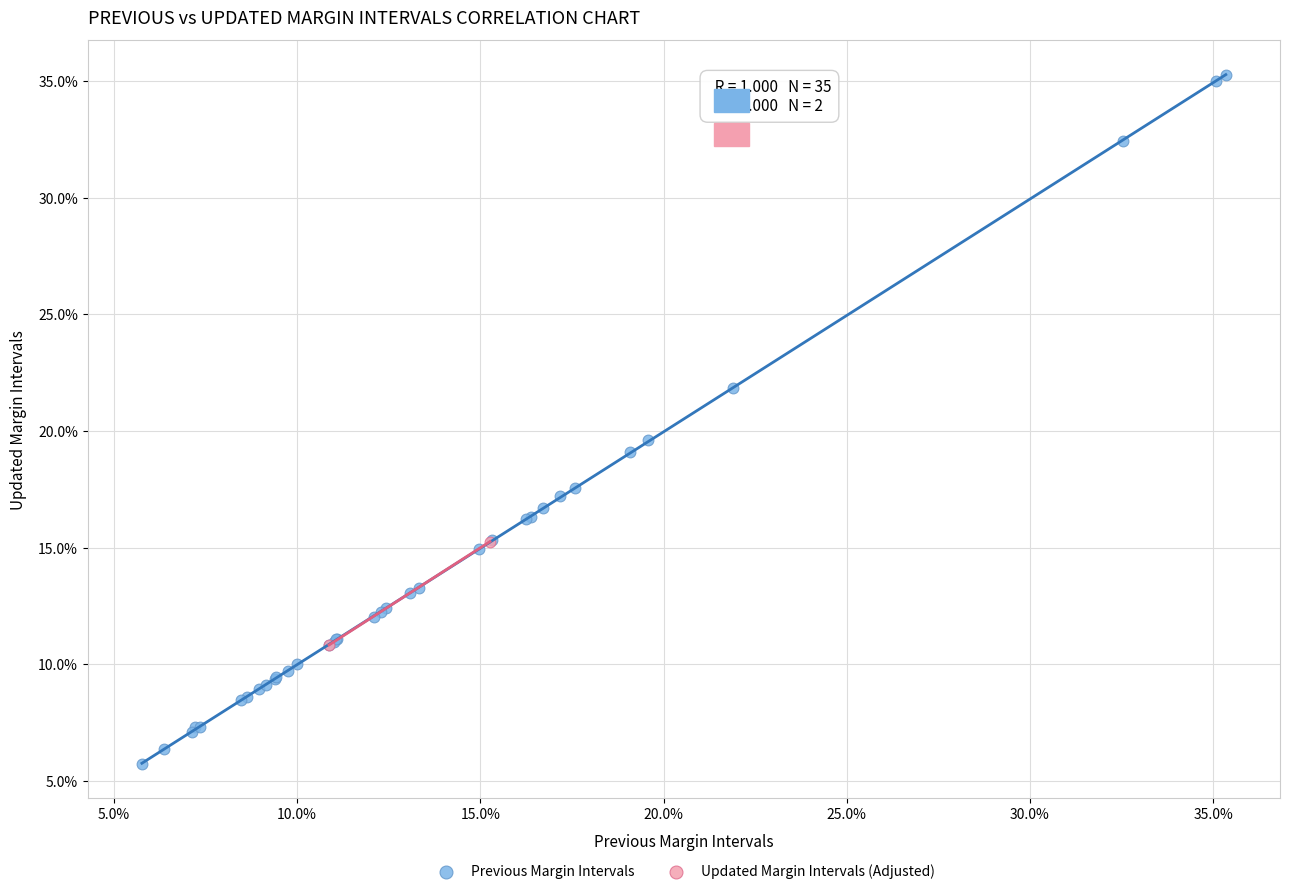

What are all the series names shown in the legend?

Previous Margin Intervals, Updated Margin Intervals (Adjusted)